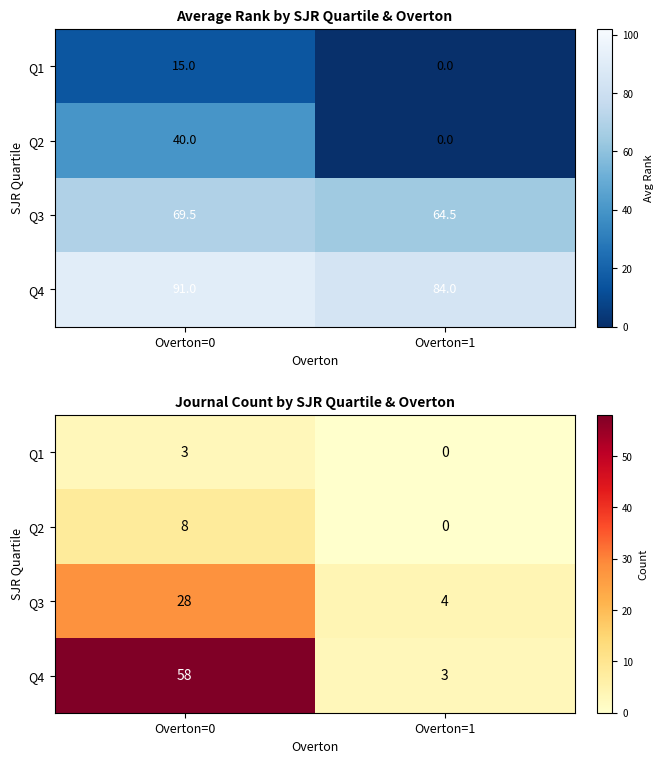

How many positive values does the Q2 series have?

1